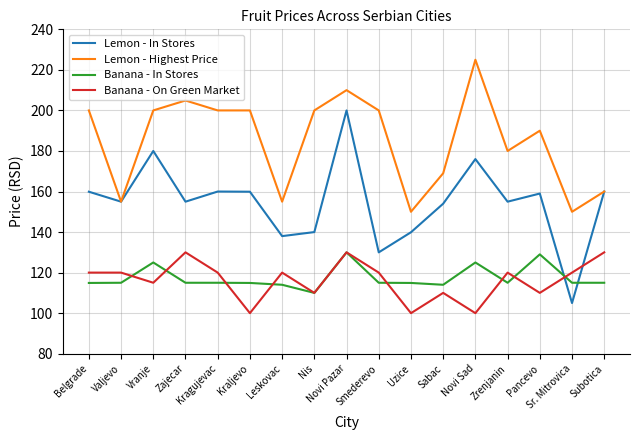

True or false: Banana - On Green Market has a value of 110.0 at Nis.

True